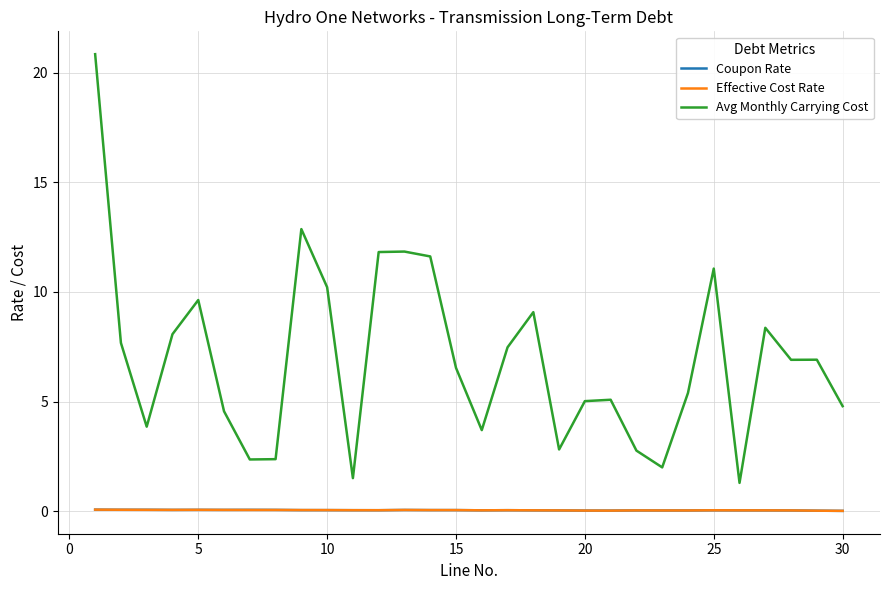

True or false: Avg Monthly Carrying Cost and Coupon Rate intersect in this chart.

False